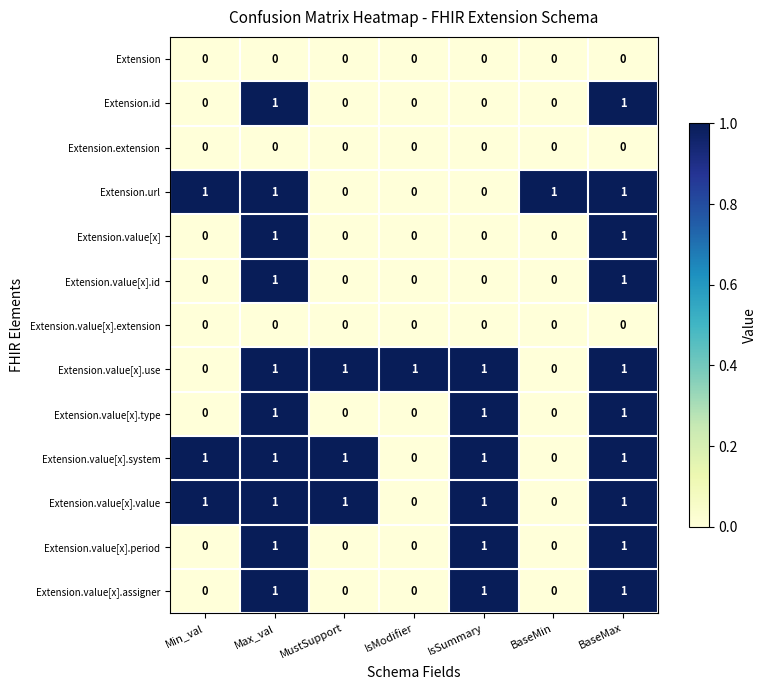

Is the value of Extension.value[x].value at IsModifier greater than the value of Extension.value[x].assigner at BaseMax?

No